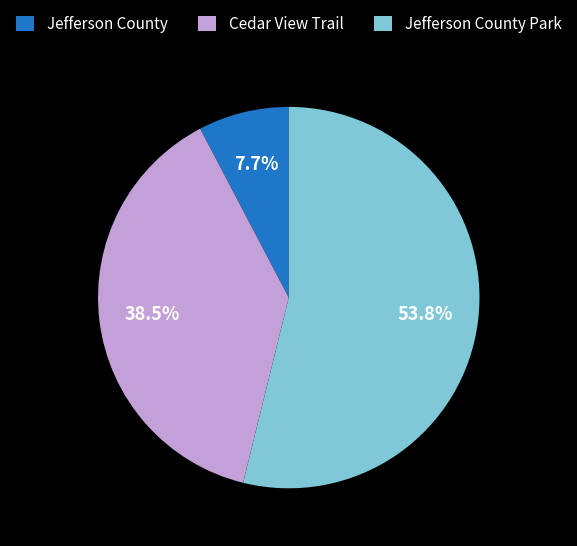

Rank the categories by value from lowest to highest.

Jefferson County, Cedar View Trail, Jefferson County Park